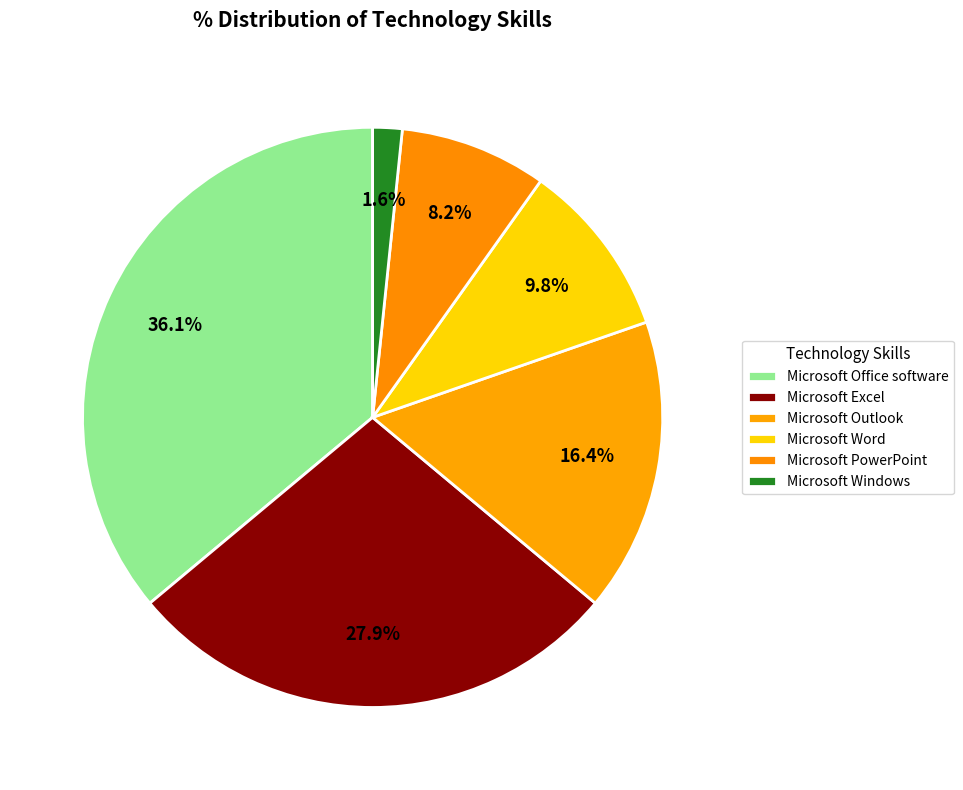

Is it true that Microsoft Outlook is 16% of the pie?

True